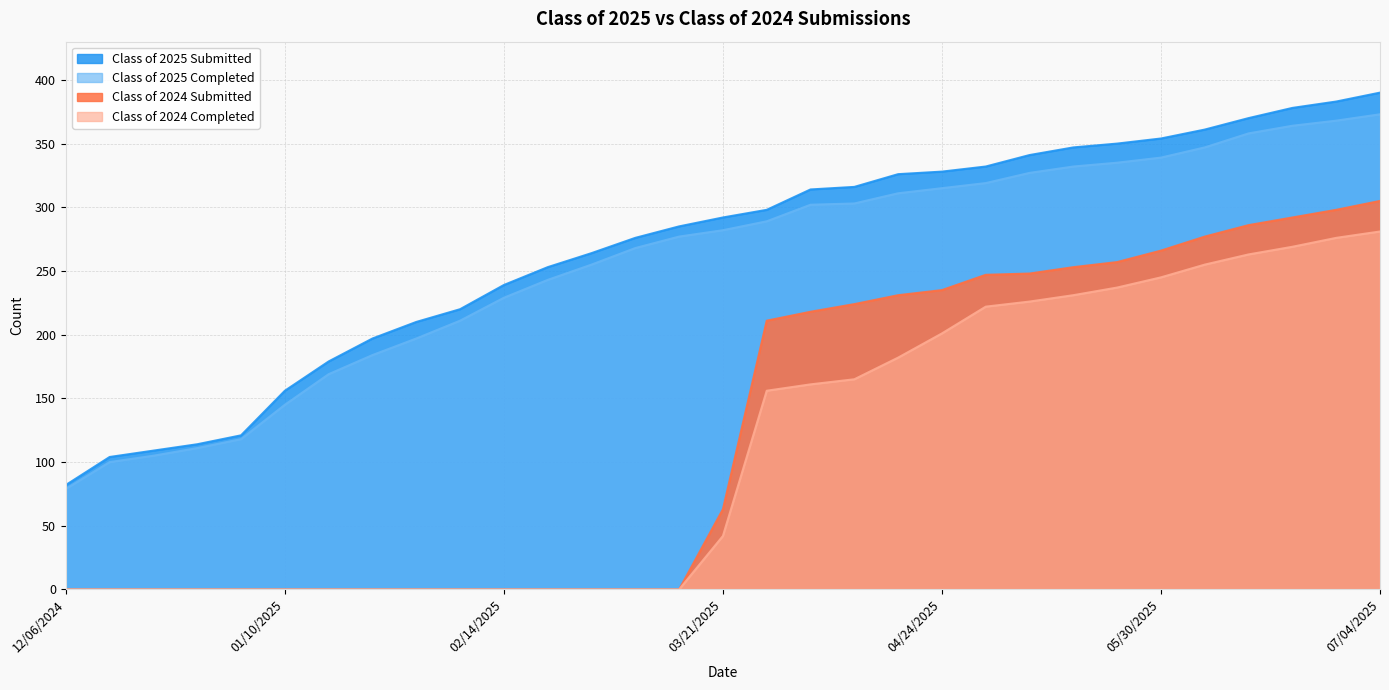

True or false: Class of 2025 Submitted and Class of 2024 Submitted intersect in this chart.

False